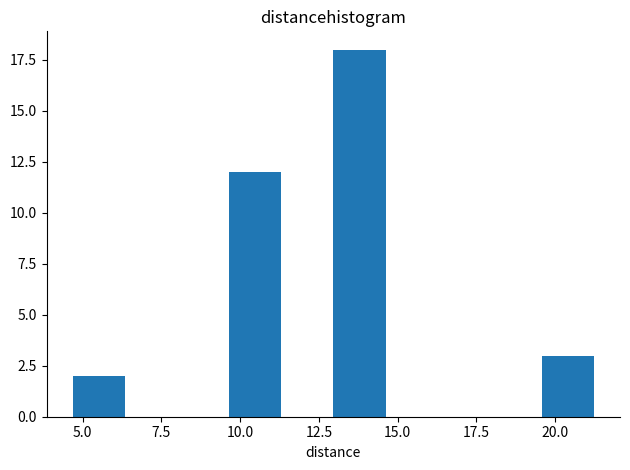

Read against the x-axis, roughly where is the centre of the tallest bar?

14.0